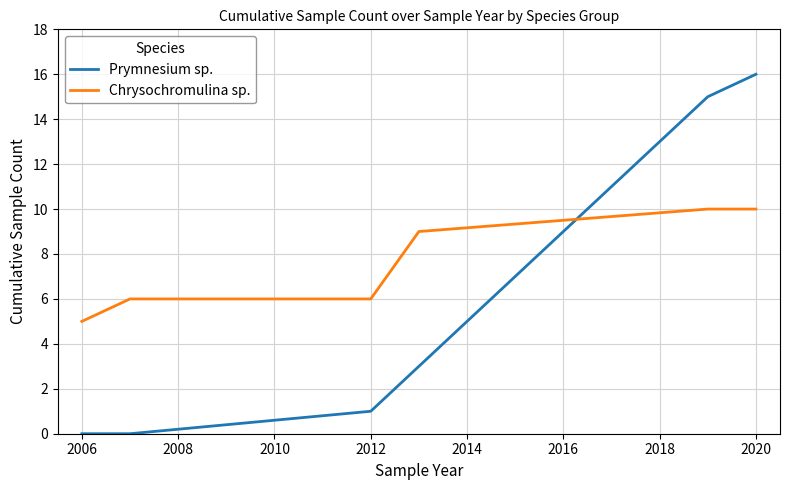

Which series has the largest total across all categories?

Chrysochromulina sp.